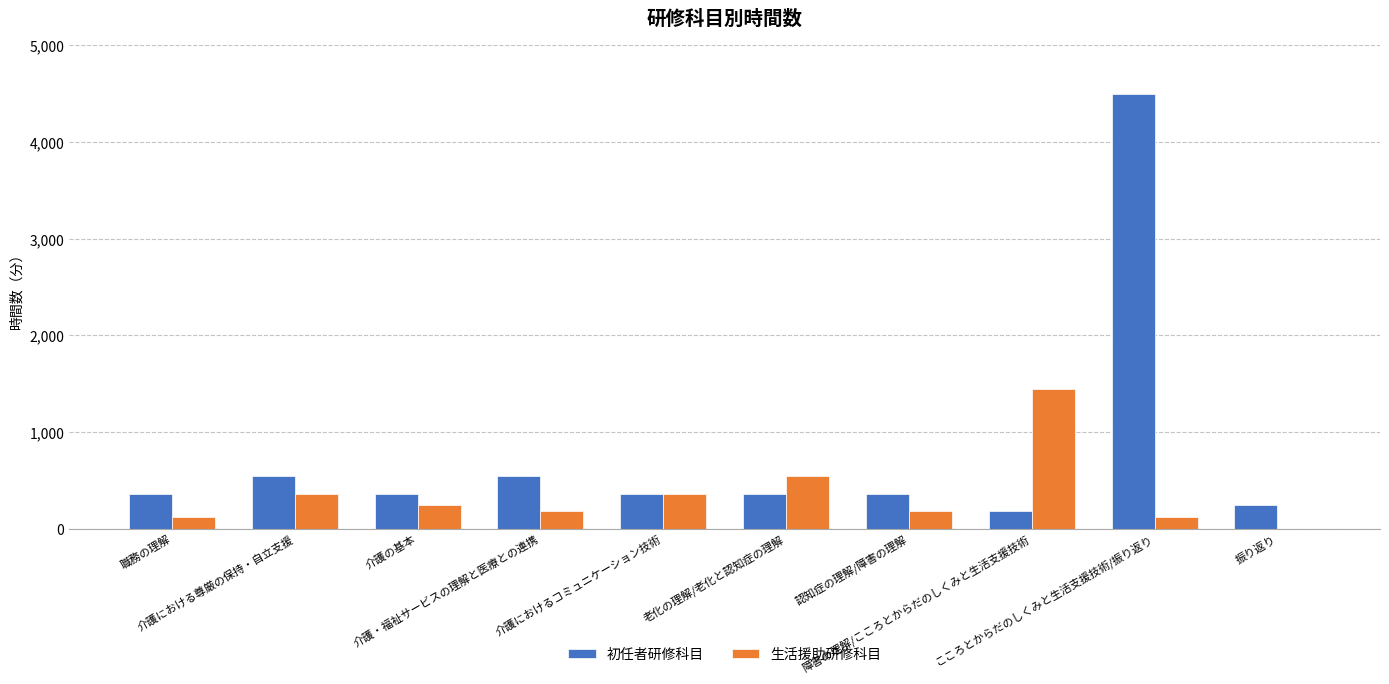

What is the sum of the 生活援助研修科目 values at 振り返り and 介護の基本?

240